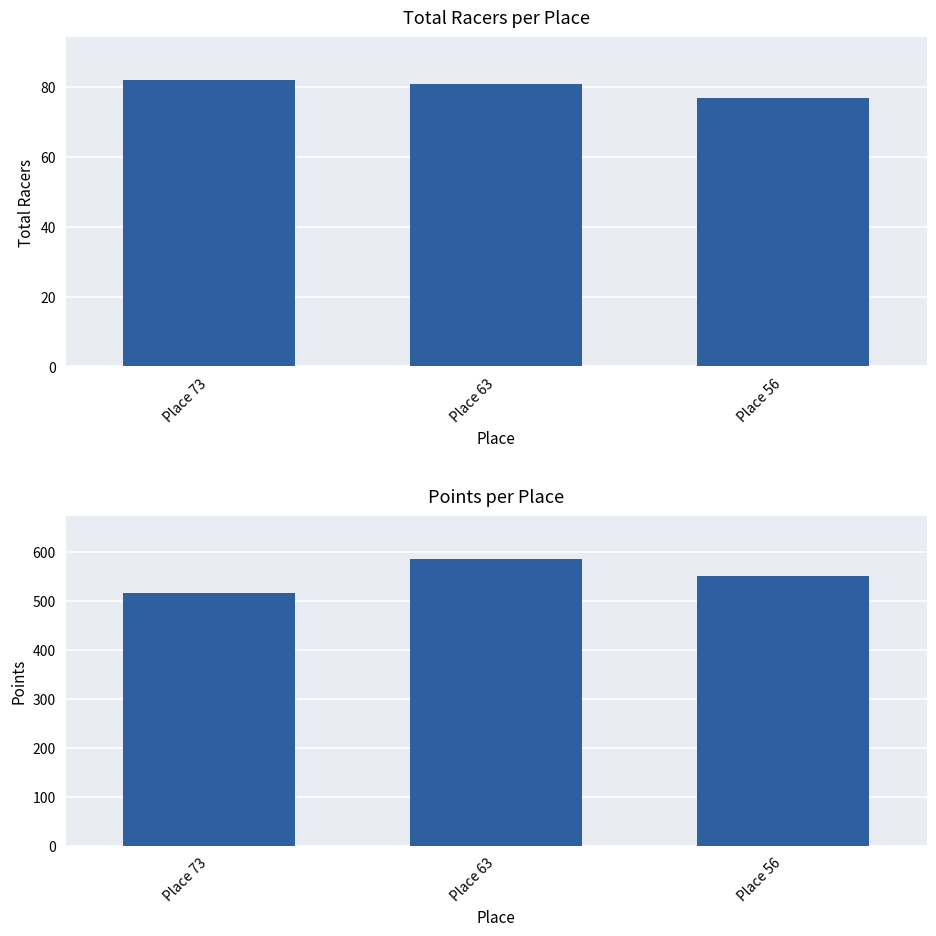

List the series in order of their peak value, highest first.

Points, Total Racers